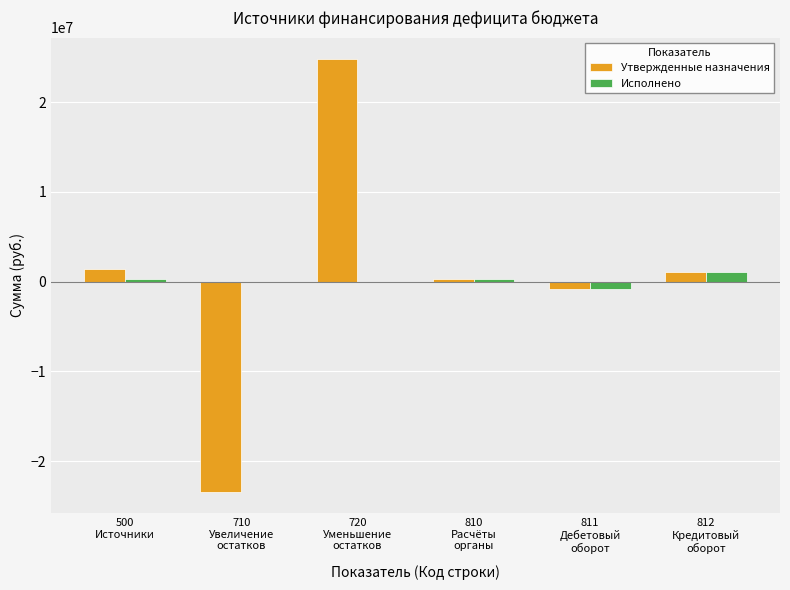

Which series changed the most between 710
Увеличение
остатков and 812
Кредитовый
оборот?

Утвержденные назначения